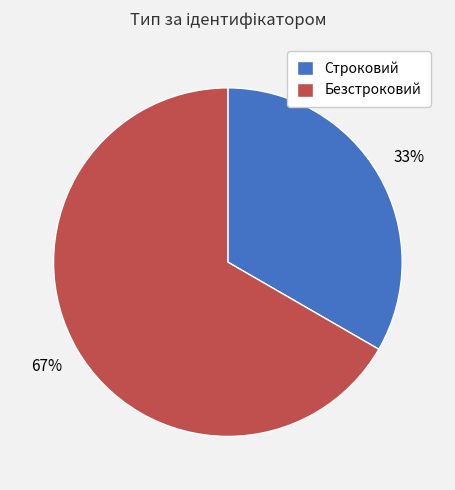

The Безстроковий slice represents 67% of the pie. True or false?

True